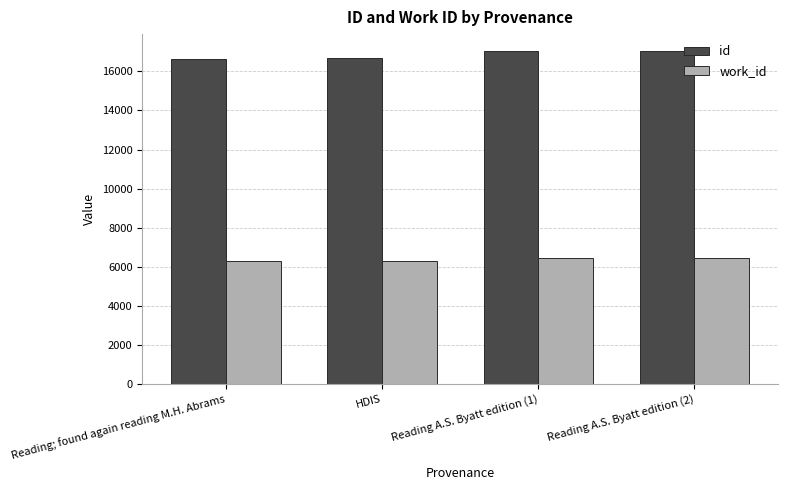

Which series changed the most between HDIS and Reading A.S. Byatt edition (2)?

id